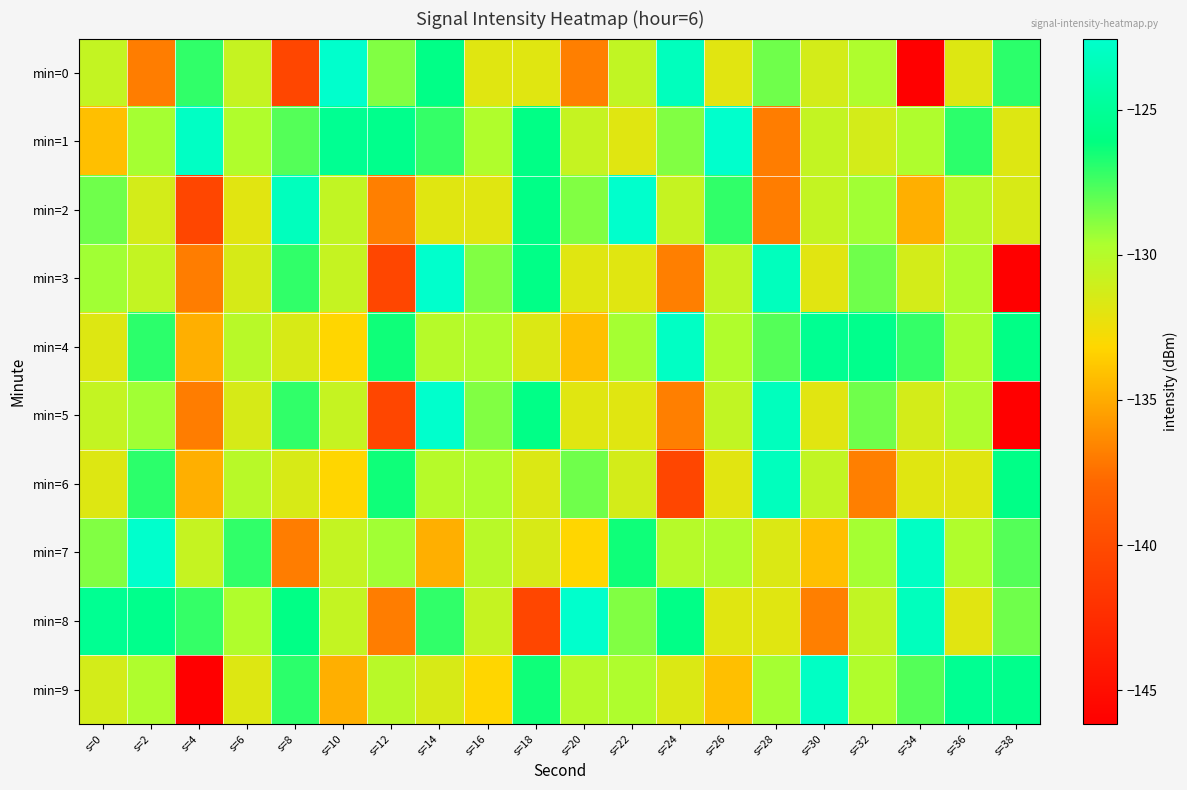

Reading left to right, what are all the values shown in this chart?

min=0: s=0=-130.6	s=2=-136.9	s=4=-127.1	s=6=-130.7	s=8=-140.4	s=10=-122.5	s=12=-128.8	s=14=-125.8	s=16=-131.8	s=18=-131.8	s=20=-136.8	s=22=-130.5	s=24=-123.3	s=26=-131.9	s=28=-128.4	s=30=-131.3	s=32=-129.7	s=34=-146.2	s=36=-131.7	s=38=-127.0
min=1: s=0=-134.2	s=2=-129.5	s=4=-122.9	s=6=-129.8	s=8=-127.8	s=10=-125.3	s=12=-125.5	s=14=-127.2	s=16=-129.8	s=18=-125.8	s=20=-130.7	s=22=-131.8	s=24=-128.8	s=26=-122.5	s=28=-136.9	s=30=-130.6	s=32=-131.3	s=34=-129.7	s=36=-127.0	s=38=-131.7
min=2: s=0=-128.4	s=2=-131.3	s=4=-140.4	s=6=-131.9	s=8=-123.3	s=10=-130.5	s=12=-136.8	s=14=-131.8	s=16=-131.8	s=18=-125.8	s=20=-128.8	s=22=-122.5	s=24=-130.7	s=26=-127.1	s=28=-136.9	s=30=-130.6	s=32=-129.4	s=34=-134.8	s=36=-130.1	s=38=-131.5
min=3: s=0=-129.4	s=2=-130.6	s=4=-136.9	s=6=-131.4	s=8=-127.1	s=10=-130.7	s=12=-140.4	s=14=-122.5	s=16=-128.8	s=18=-125.8	s=20=-131.8	s=22=-131.8	s=24=-136.8	s=26=-130.5	s=28=-123.3	s=30=-131.9	s=32=-128.4	s=34=-131.3	s=36=-129.7	s=38=-146.2
min=4: s=0=-131.7	s=2=-127.0	s=4=-134.8	s=6=-130.1	s=8=-131.5	s=10=-133.2	s=12=-126.4	s=14=-130.0	s=16=-129.8	s=18=-131.7	s=20=-134.2	s=22=-129.5	s=24=-122.9	s=26=-129.8	s=28=-127.8	s=30=-125.3	s=32=-125.5	s=34=-127.2	s=36=-129.8	s=38=-125.8
min=5: s=0=-130.6	s=2=-129.4	s=4=-136.9	s=6=-131.4	s=8=-127.1	s=10=-130.7	s=12=-140.4	s=14=-122.5	s=16=-128.8	s=18=-125.8	s=20=-131.8	s=22=-131.8	s=24=-136.8	s=26=-130.5	s=28=-123.3	s=30=-131.9	s=32=-128.4	s=34=-131.3	s=36=-129.7	s=38=-146.2
min=6: s=0=-131.7	s=2=-127.0	s=4=-134.8	s=6=-130.1	s=8=-131.5	s=10=-133.2	s=12=-126.4	s=14=-130.0	s=16=-129.8	s=18=-131.7	s=20=-128.4	s=22=-131.3	s=24=-140.4	s=26=-131.9	s=28=-123.3	s=30=-130.5	s=32=-136.8	s=34=-131.8	s=36=-131.8	s=38=-125.8
min=7: s=0=-128.8	s=2=-122.5	s=4=-130.7	s=6=-127.1	s=8=-136.9	s=10=-130.6	s=12=-129.4	s=14=-134.8	s=16=-130.1	s=18=-131.5	s=20=-133.2	s=22=-126.4	s=24=-130.0	s=26=-129.8	s=28=-131.7	s=30=-134.2	s=32=-129.5	s=34=-122.9	s=36=-129.8	s=38=-127.8
min=8: s=0=-125.3	s=2=-125.5	s=4=-127.2	s=6=-129.8	s=8=-125.8	s=10=-130.6	s=12=-136.9	s=14=-127.1	s=16=-130.7	s=18=-140.4	s=20=-122.5	s=22=-128.8	s=24=-125.8	s=26=-131.8	s=28=-131.8	s=30=-136.8	s=32=-130.5	s=34=-123.3	s=36=-131.9	s=38=-128.4
min=9: s=0=-131.3	s=2=-129.7	s=4=-146.2	s=6=-131.7	s=8=-127.0	s=10=-134.8	s=12=-130.1	s=14=-131.5	s=16=-133.2	s=18=-126.4	s=20=-130.0	s=22=-129.8	s=24=-131.7	s=26=-134.2	s=28=-129.5	s=30=-122.9	s=32=-129.8	s=34=-127.8	s=36=-125.3	s=38=-125.5